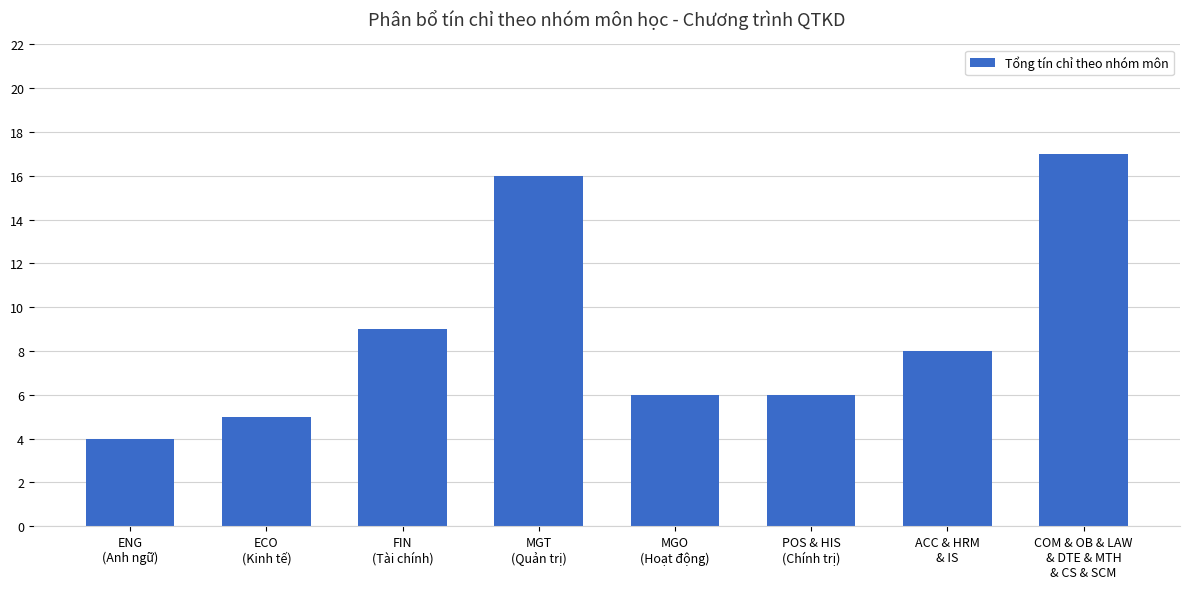

Reading right to left, list all the values displayed in this chart.

17	8	6	6	16	9	5	4